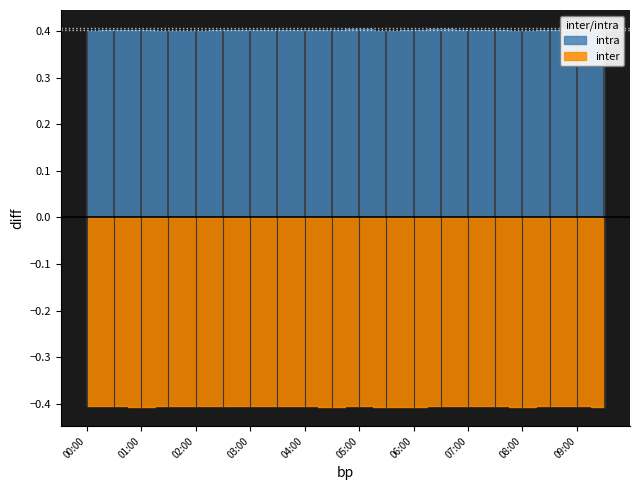

True or false: MP-4 and MP-6 intersect in this chart.

False